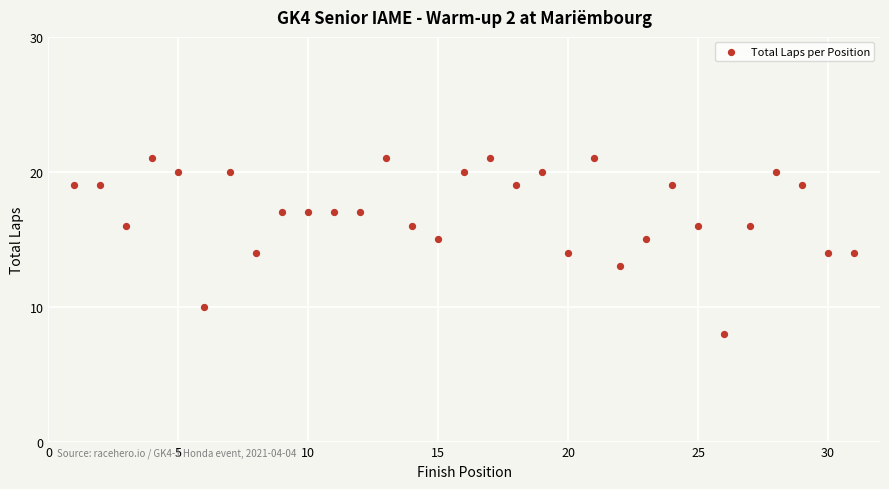

What is the range of Y values (max minus min)?

13